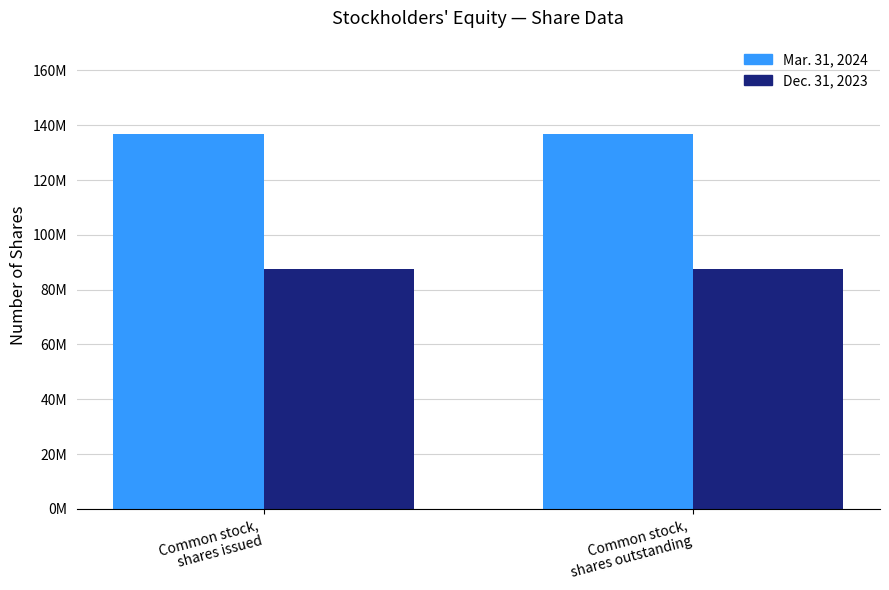

Rank the series at Common stock,
shares outstanding from lowest to highest value.

Dec. 31, 2023, Mar. 31, 2024